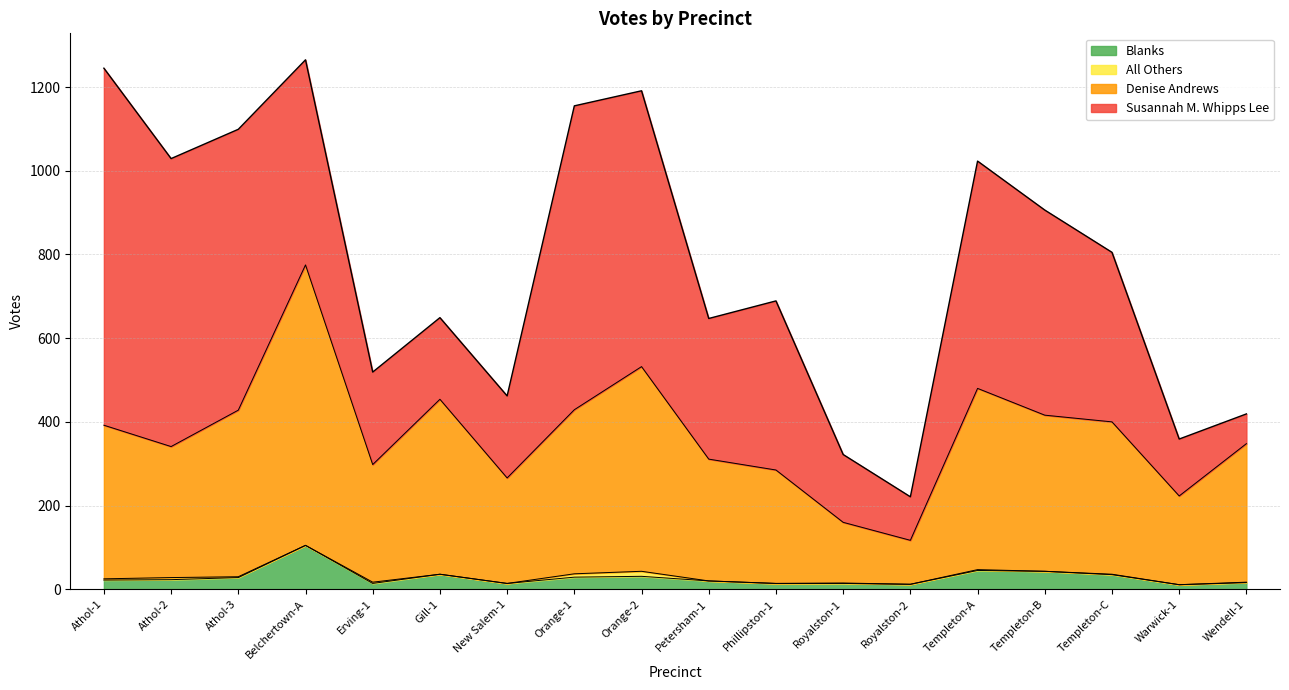

What is the sum of the Blanks values at Erving-1 and Orange-2?

45